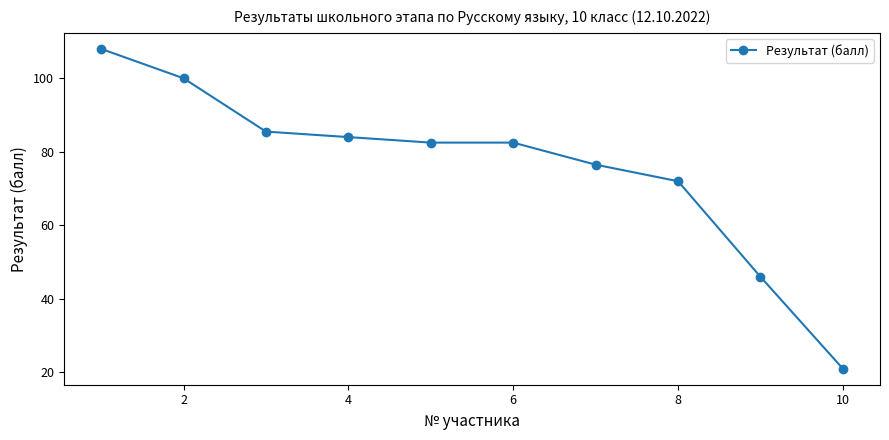

What is the value of the 6th point from the left?

82.5